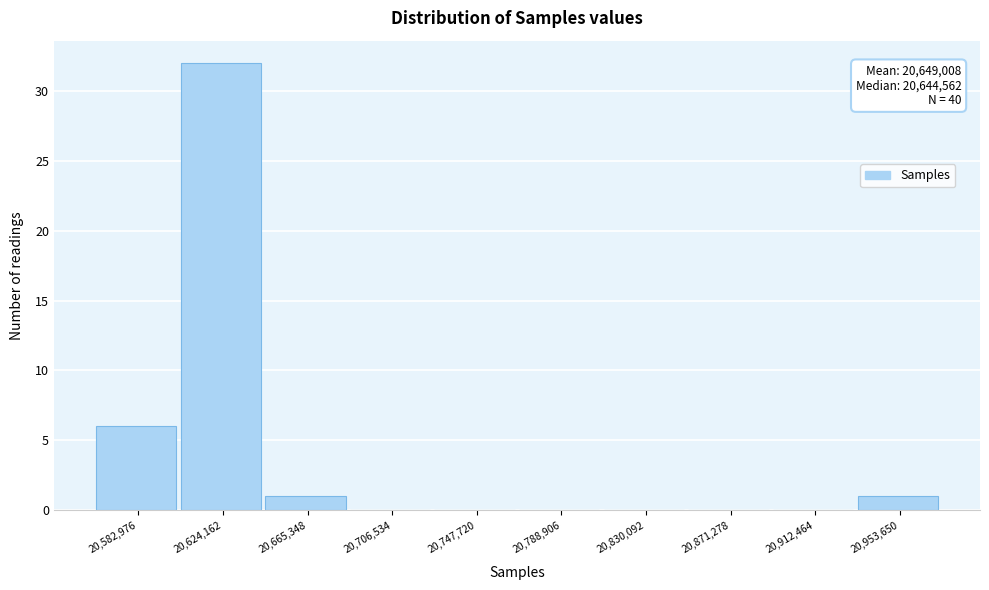

Reading right to left, what are all the values shown in this chart?

20,953,650=1	20,912,464=0	20,871,278=0	20,830,092=0	20,788,906=0	20,747,720=0	20,706,534=0	20,665,348=1	20,624,162=32	20,582,976=6